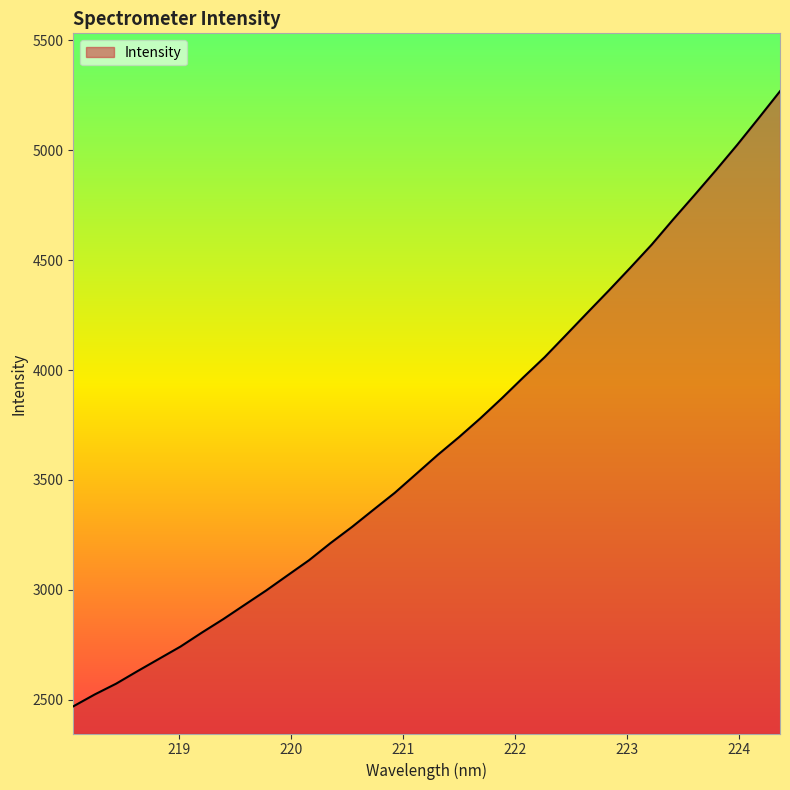

What is the difference between the maximum and minimum values?

2798.0